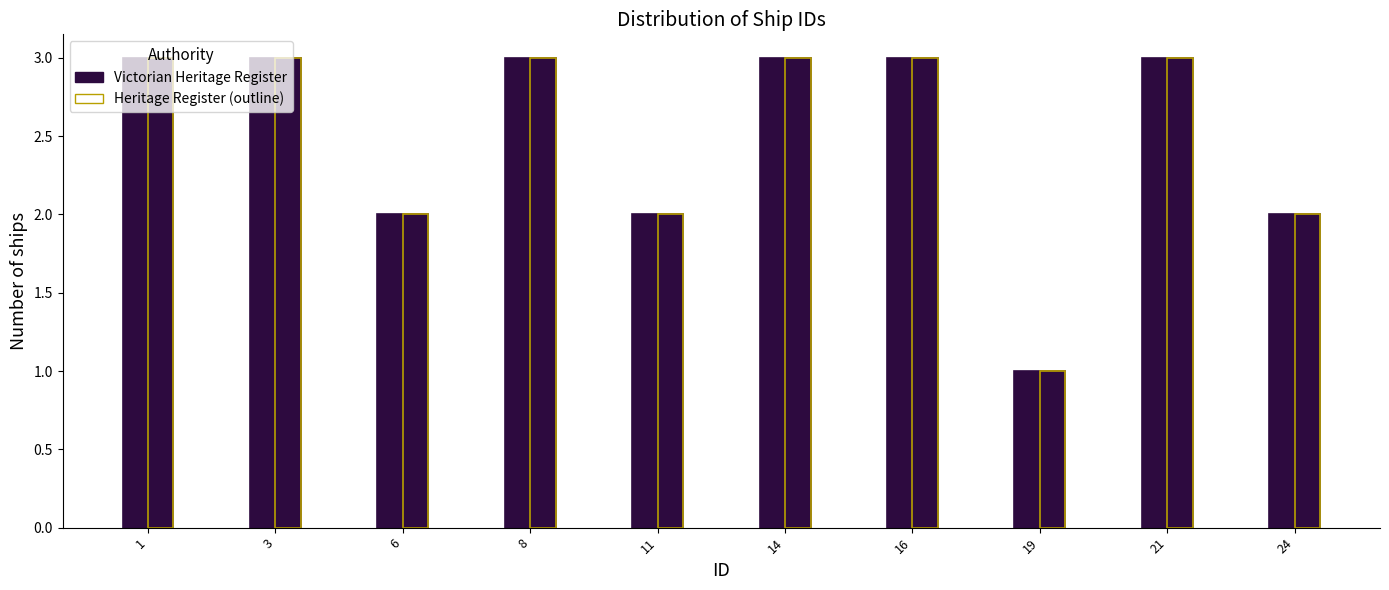

What is the sum of all Victorian Heritage Register values?

25